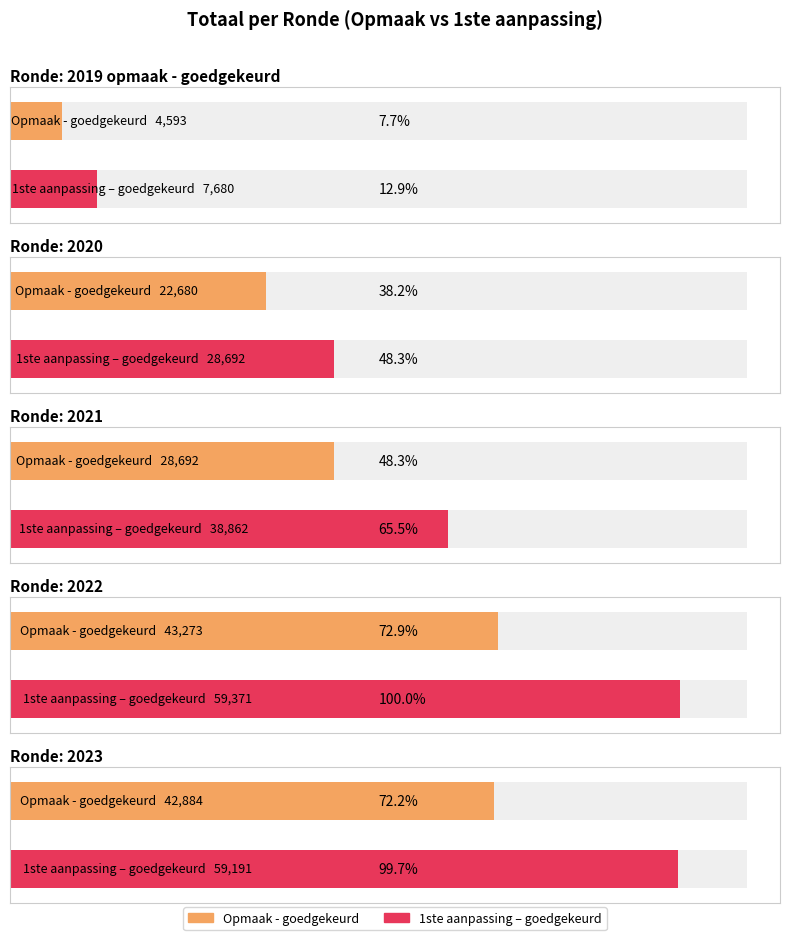

What is the ratio of the value at 2021 1ste aanpassing - goedgekeurd to the value at 2023 1ste aanpassing – goedgekeurd?

0.7